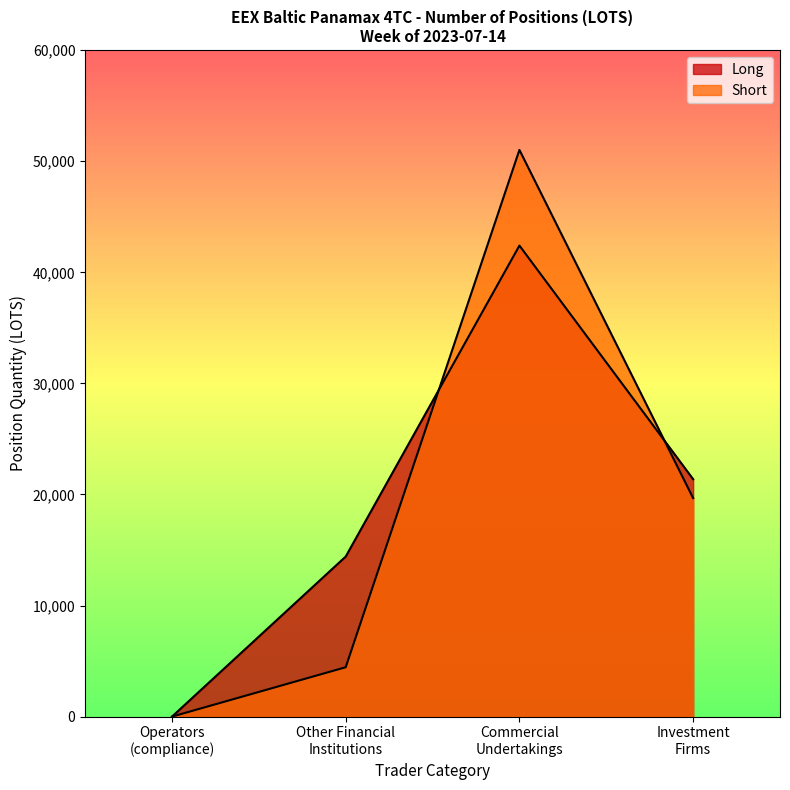

Reading right to left, what are all the values shown in this chart?

Long: 21375.2	42406.1	14410.0	0.0
Short: 19673.8	51019.6	4447.0	0.0